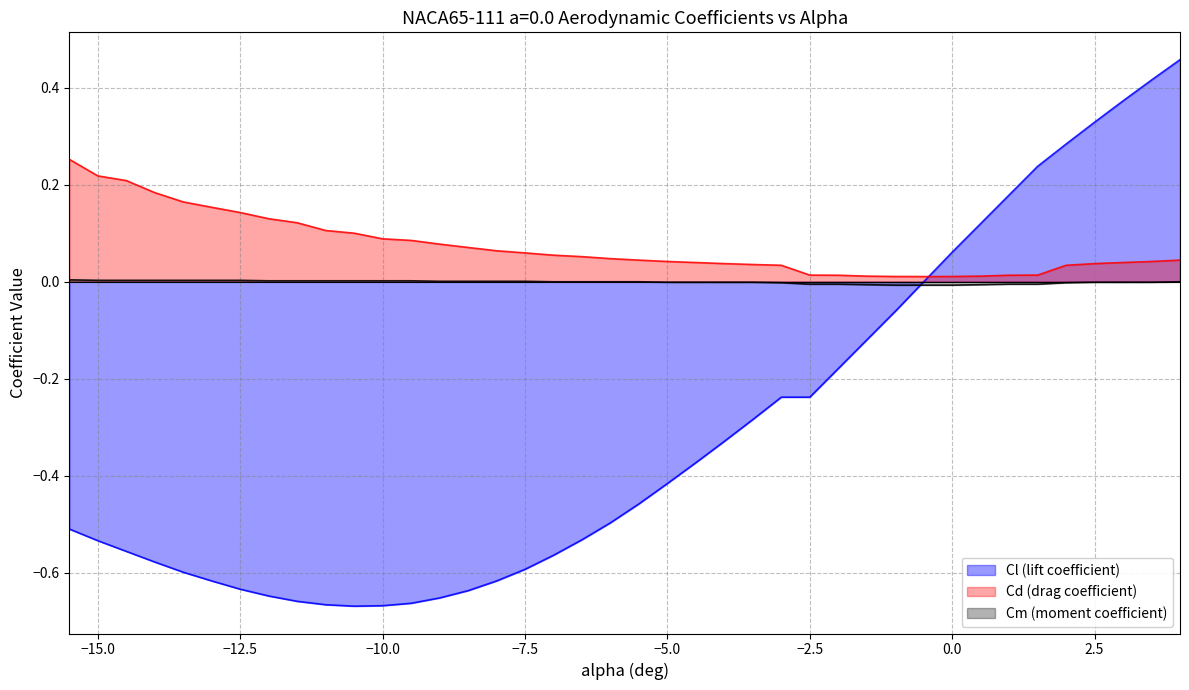

What is the difference between the maximum and minimum values in the Cd (drag coefficient) series?

0.2